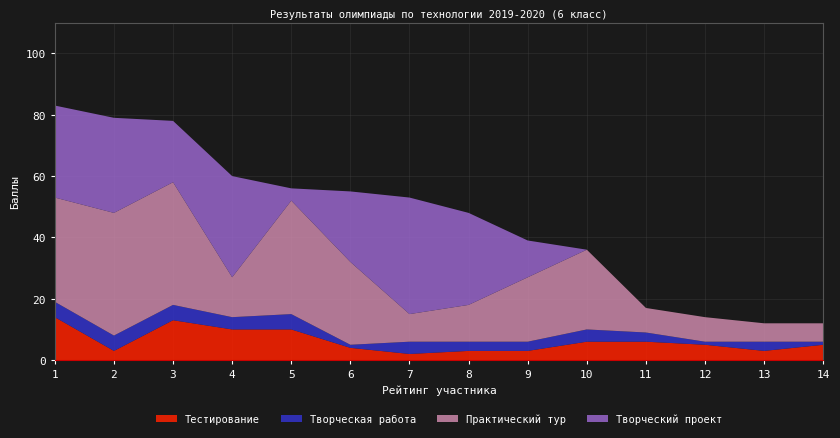

Reading left to right, list all the values displayed in this chart.

Тестирование: 14	3	13	10	10	4	2	3	3	6	6	5	3	5
Творческая работа: 5	5	5	4	5	1	4	3	3	4	3	1	3	1
Практический тур: 34	40	40	13	37	27	9	12	21	26	8	8	6	6
Творческий проект: 30	31	20	33	4	23	38	30	12	0	0	0	0	0